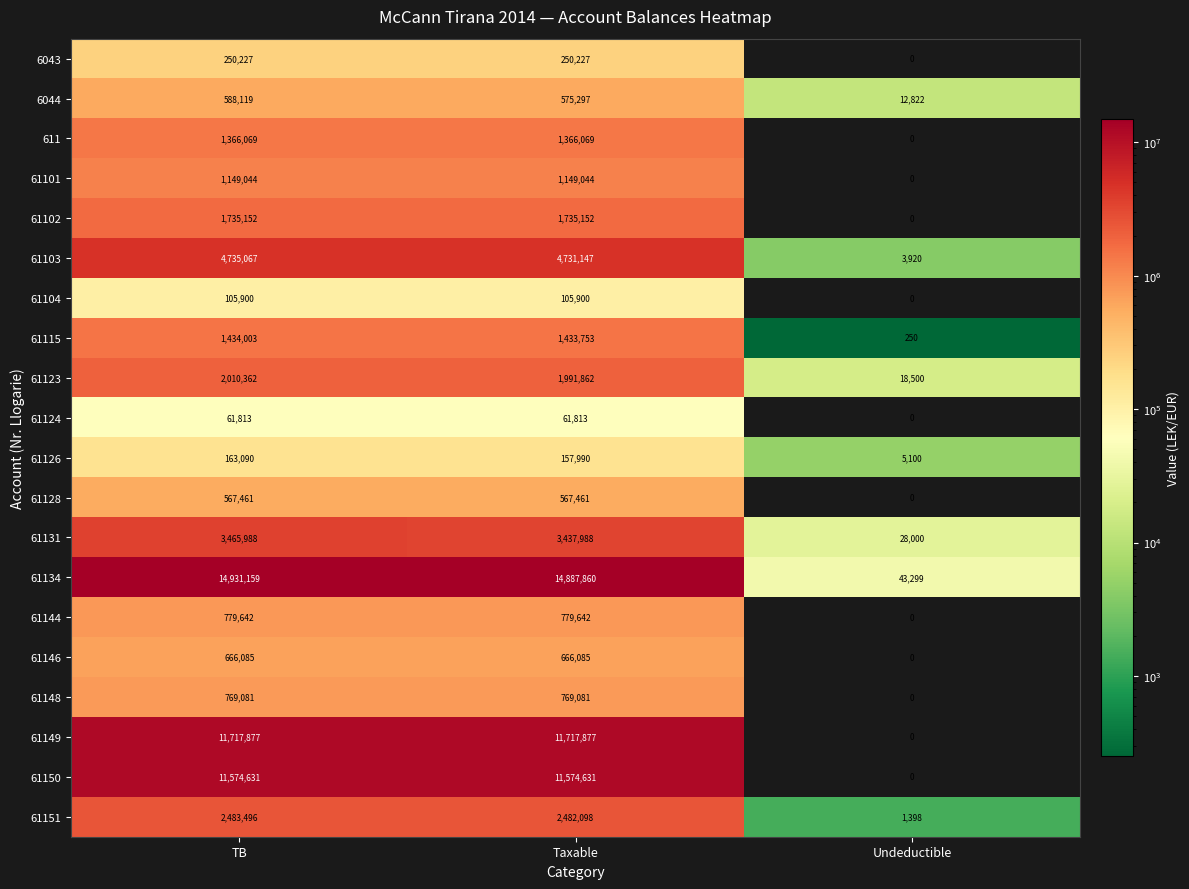

What is the difference between the second highest and minimum values in the 6043 series?

250227